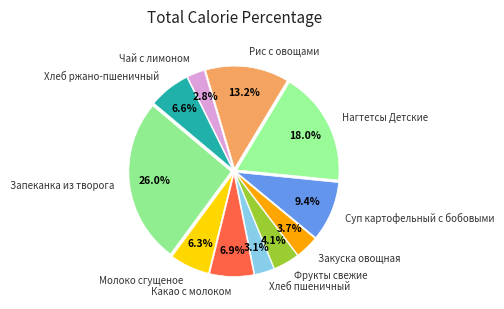

What portion of the pie excludes Хлеб пшеничный?

96.9%